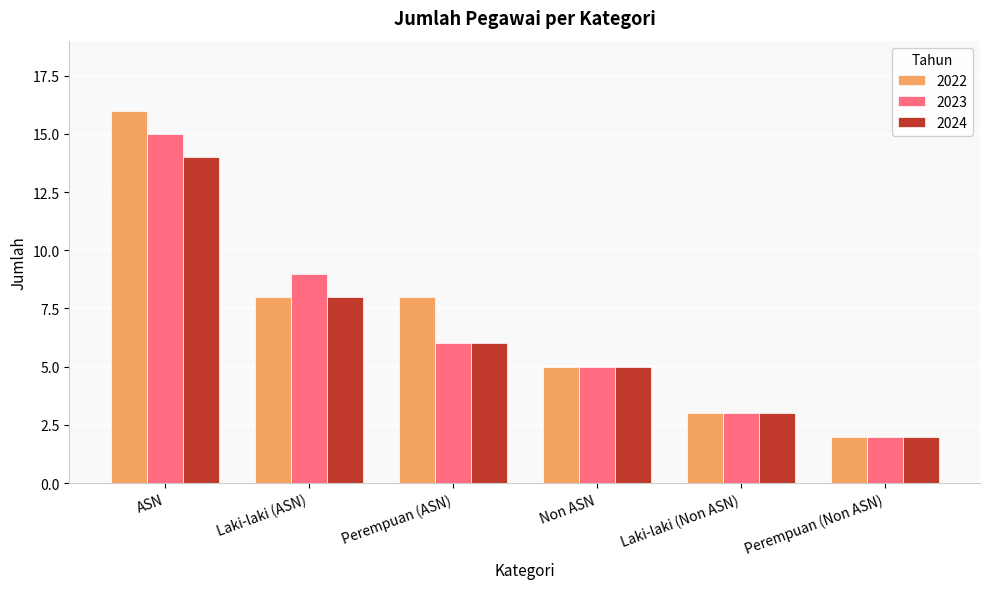

What is the difference between the maximum and minimum values in the 2024 series?

12